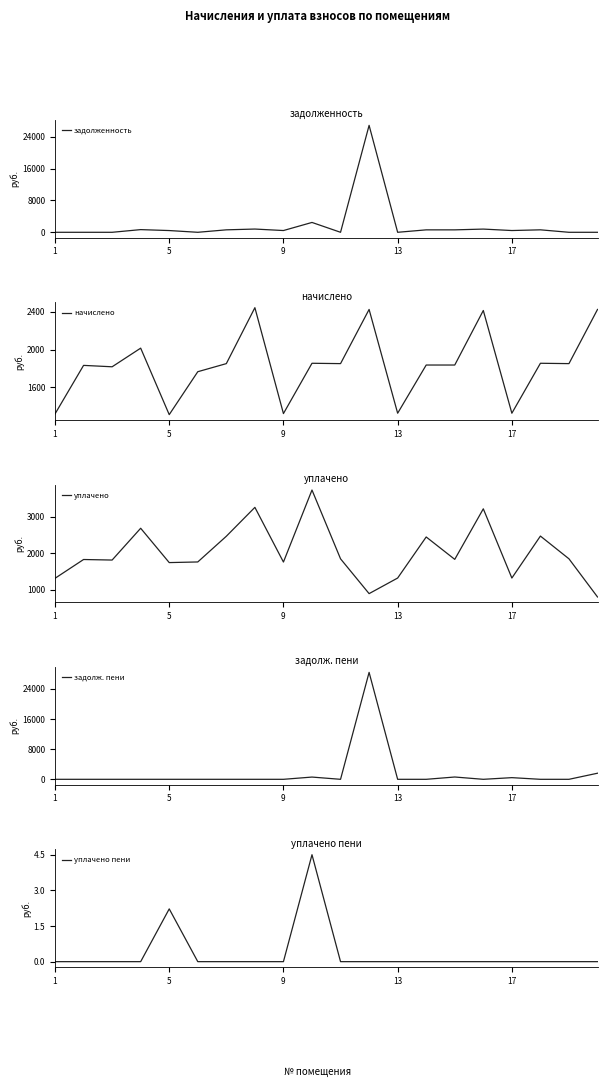

Which series has the widest spread of values?

задолж. пени